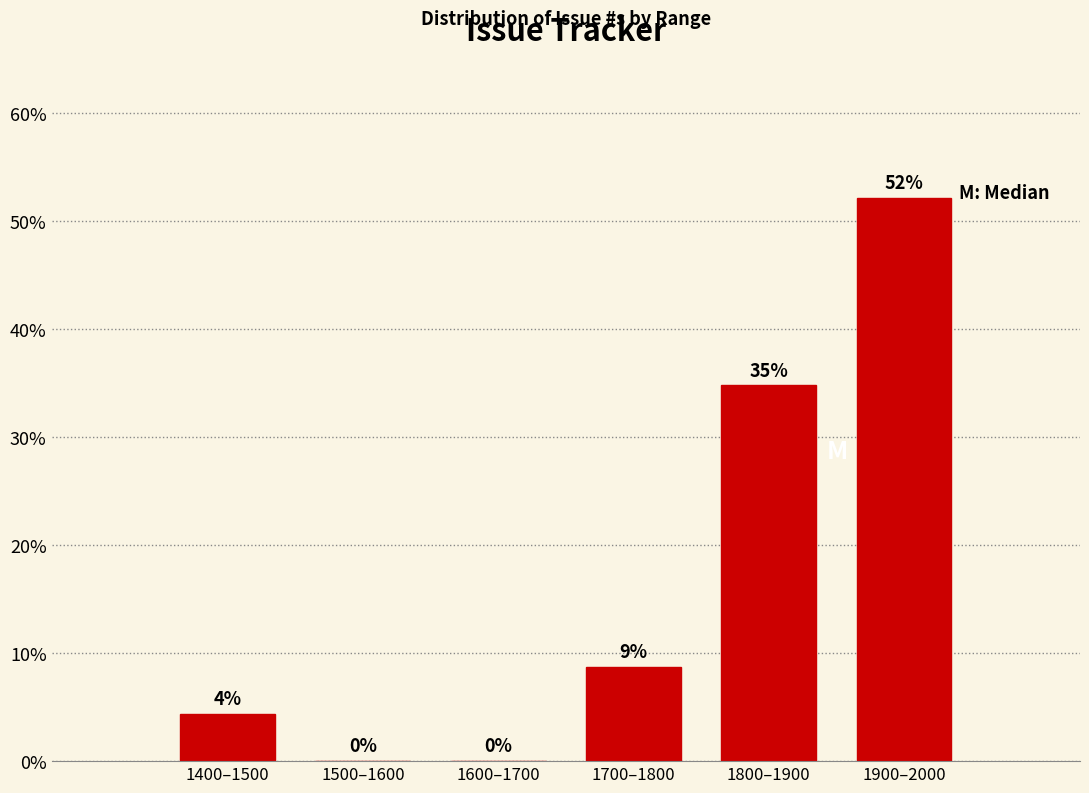

The value at 1600–1700 is -19.0. True or false?

False